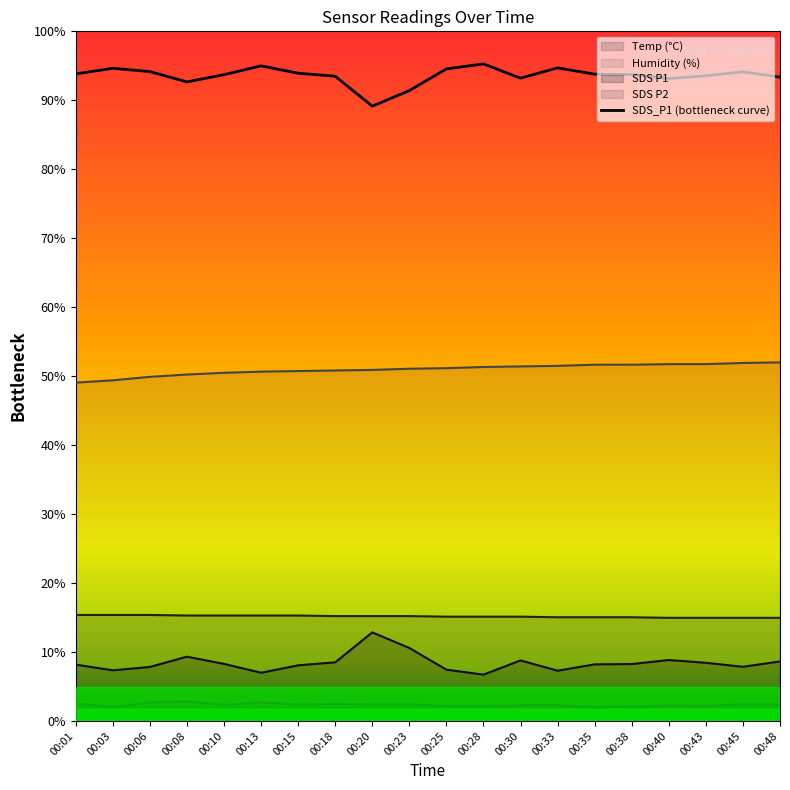

What is the difference between the SDS_P1 values at 00:03 and 00:43?

1.1